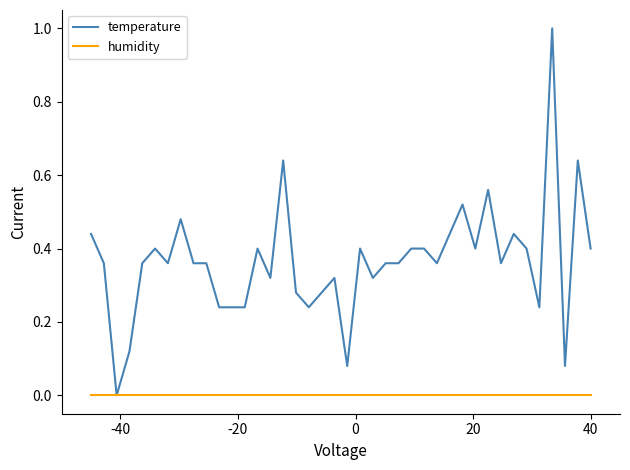

What is the maximum value shown in the chart?

1.0